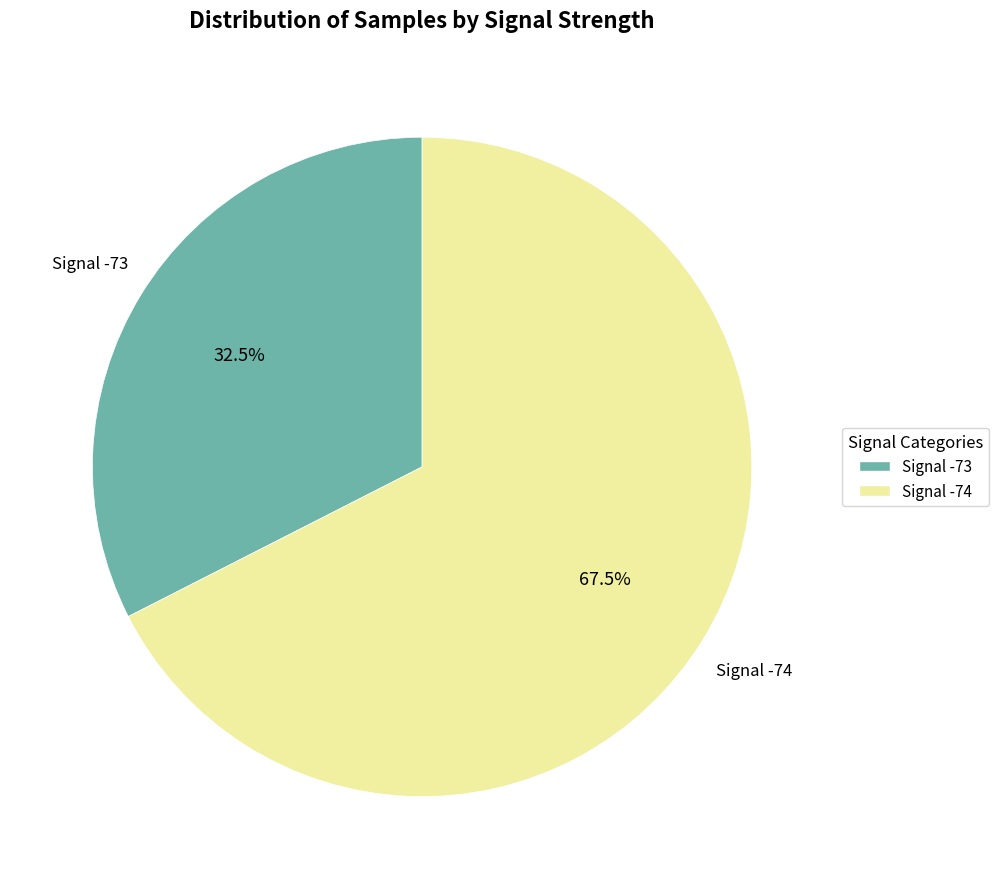

What is the majority slice?

Signal -74